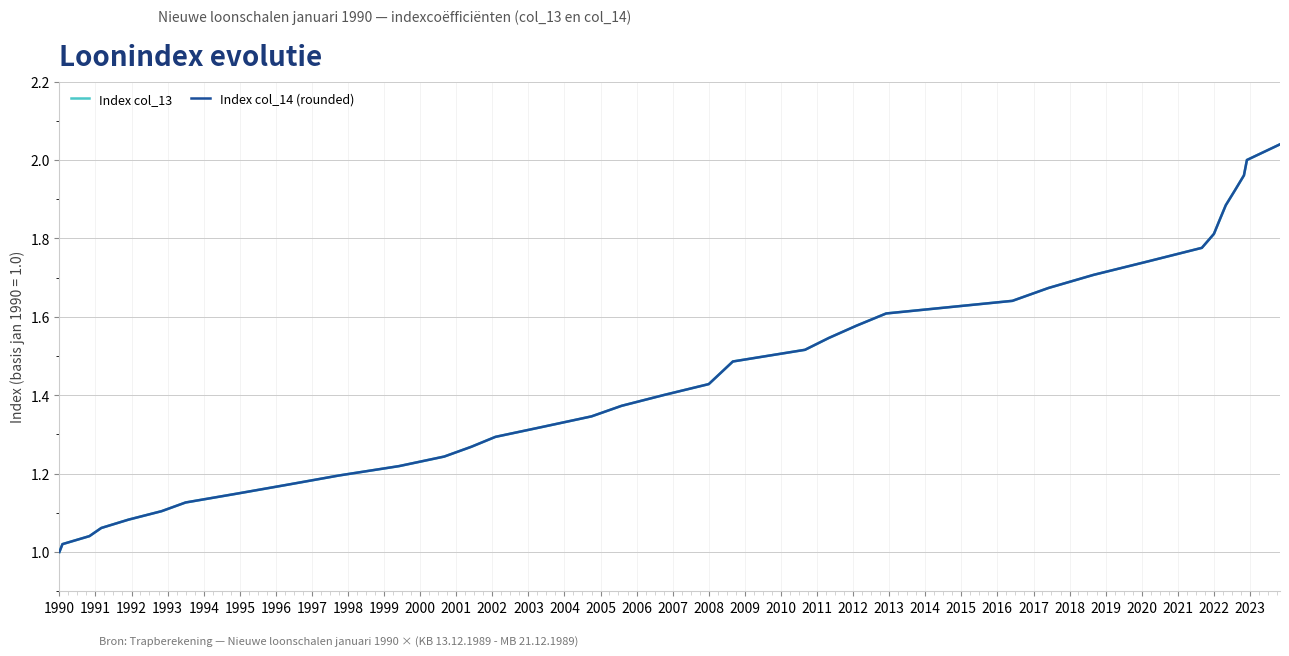

Which series has the widest spread of values?

Index col_14 (rounded)